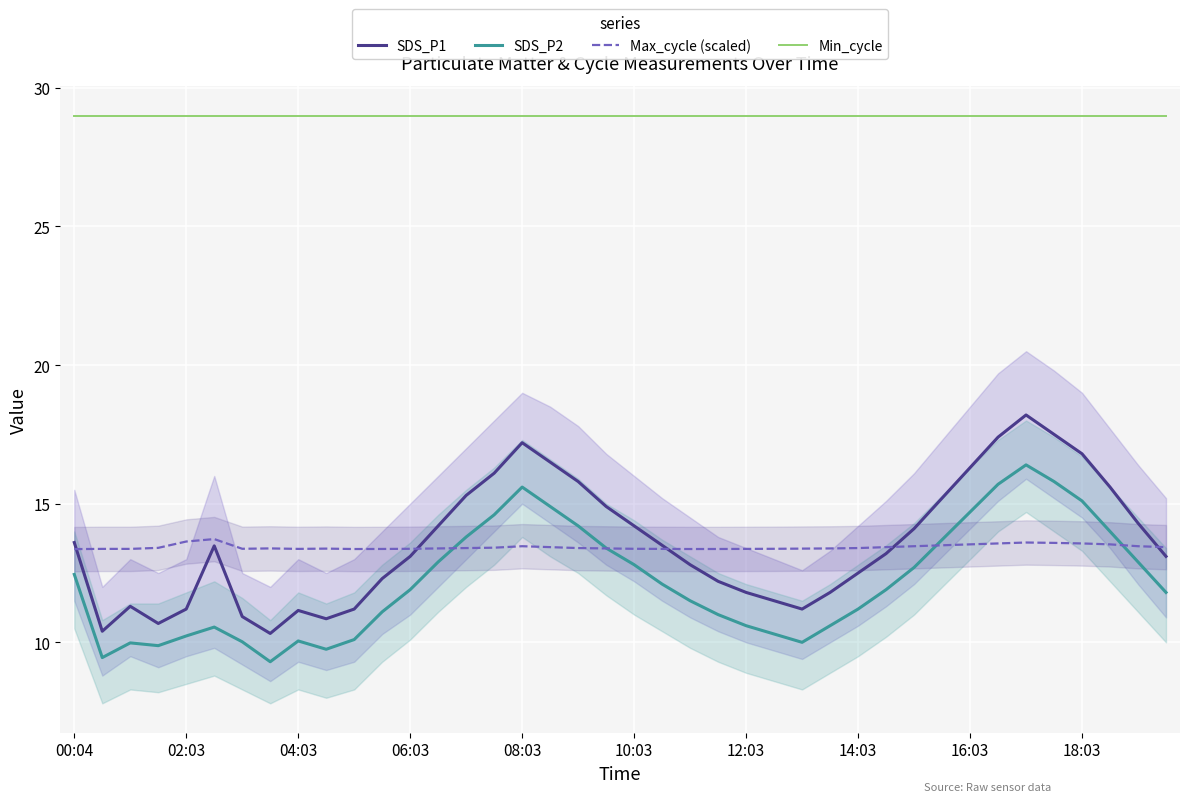

Which series ends up on top after the final intersection of SDS_P2 and Max_cycle (scaled)?

Max_cycle (scaled)